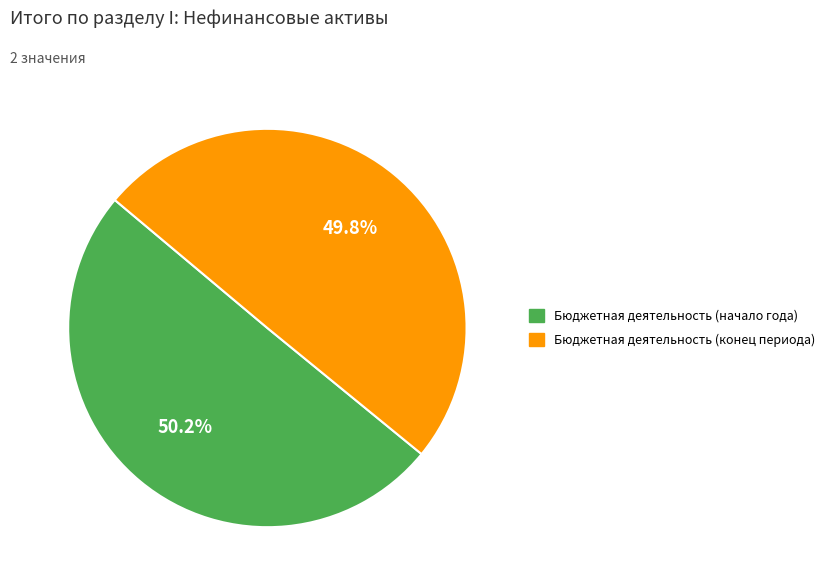

What percentage is the Бюджетная деятельность (начало года) slice, to the nearest percent?

50%